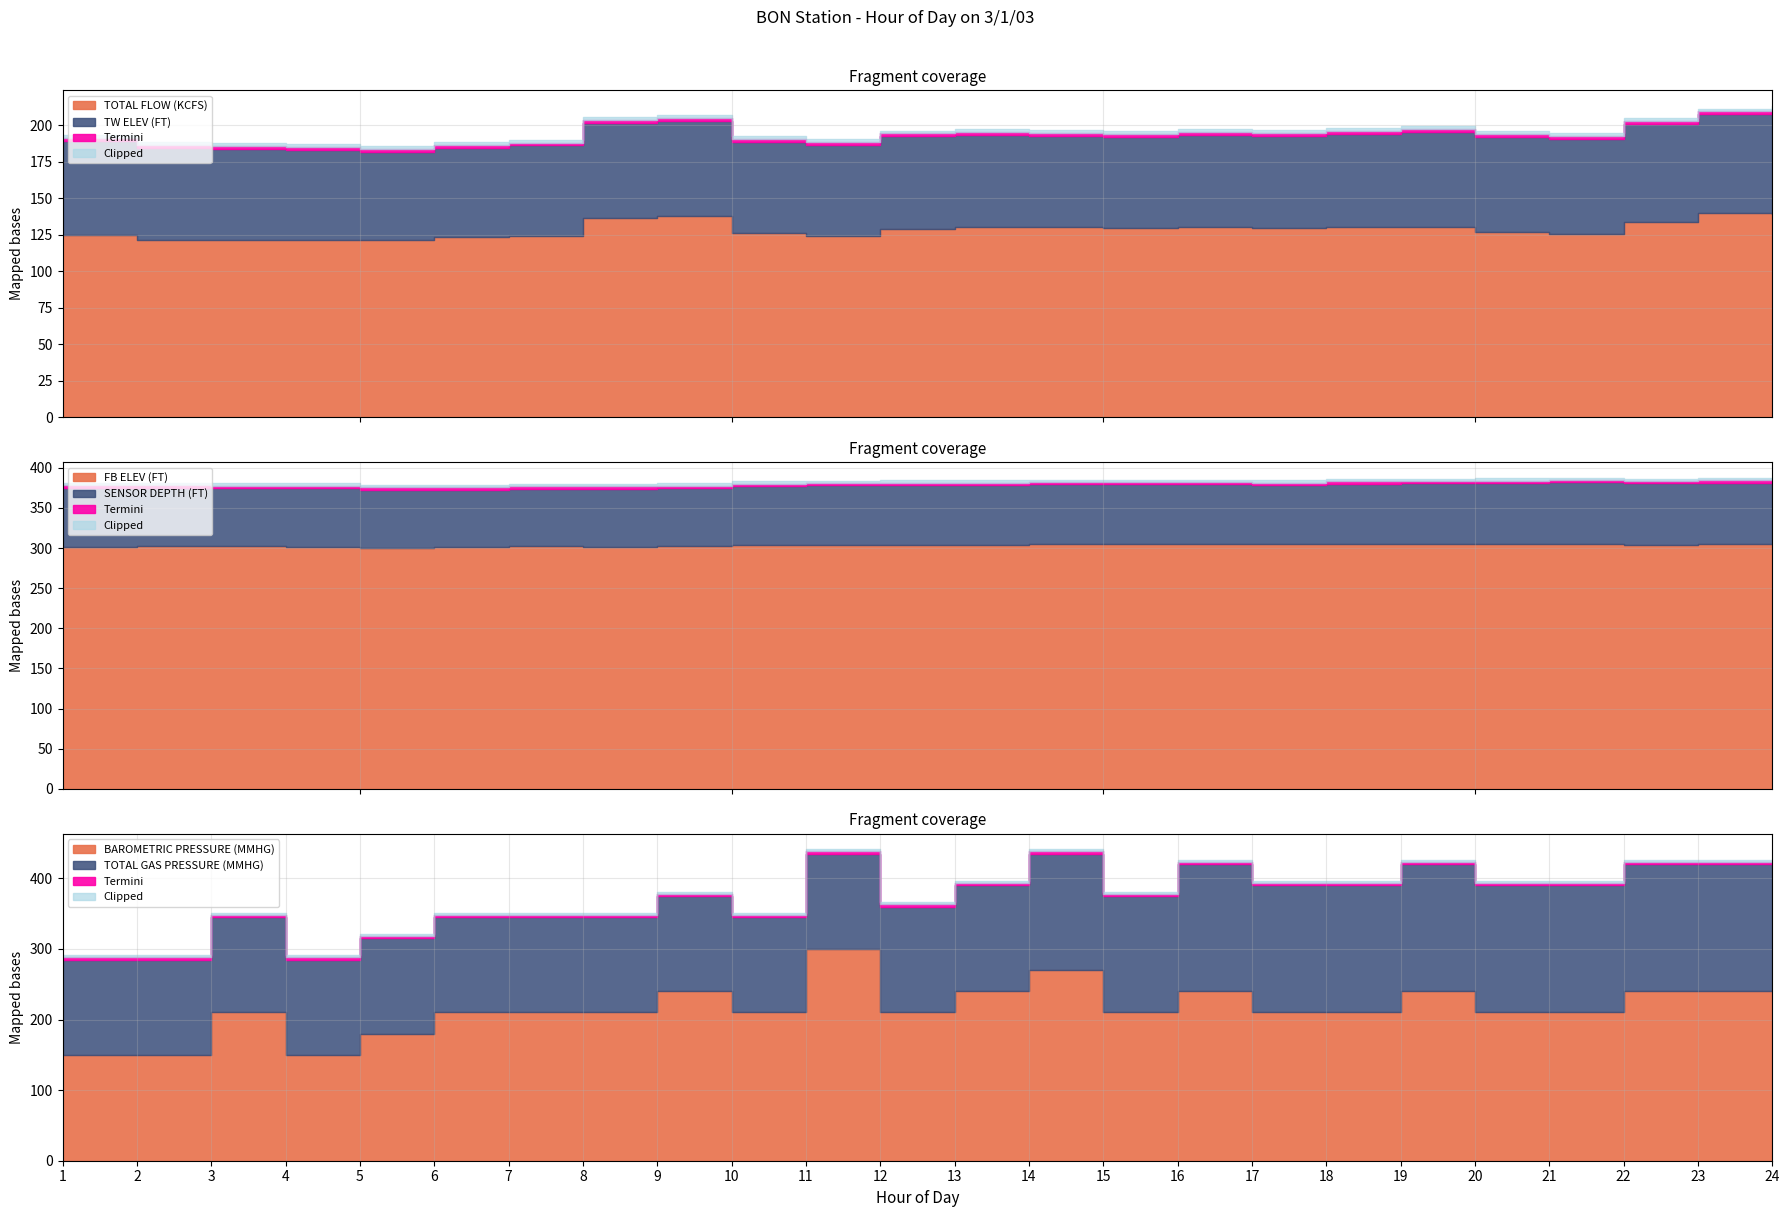

Rank the categories by TOTAL GAS PRESSURE (MMHG) value from highest to lowest.

16, 17, 18, 19, 20, 21, 22, 23, 24, 14, 15, 12, 13, 1, 2, 3, 4, 5, 6, 7, 8, 9, 10, 11